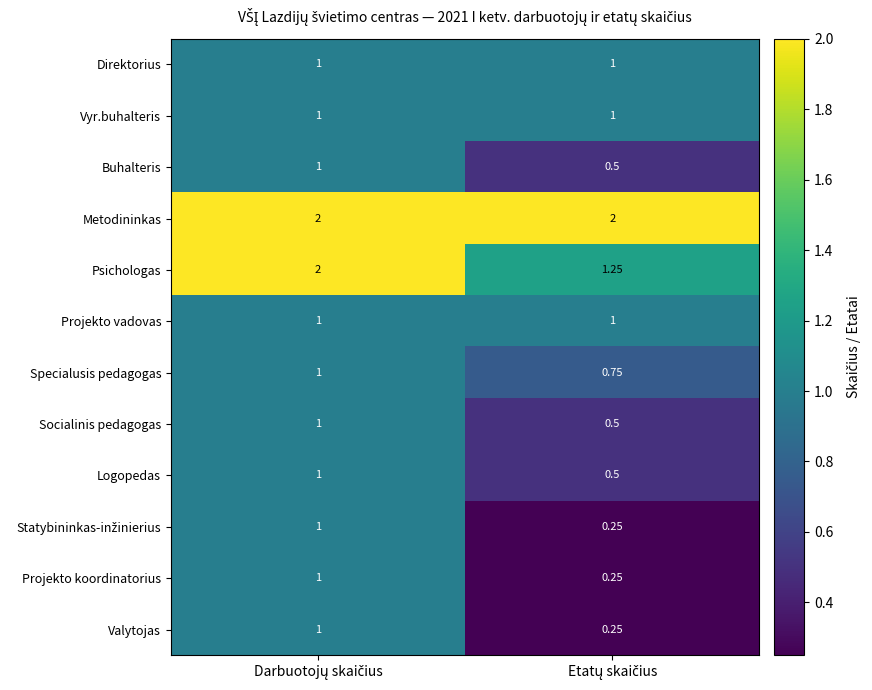

Which series has the largest total across all categories?

Metodininkas